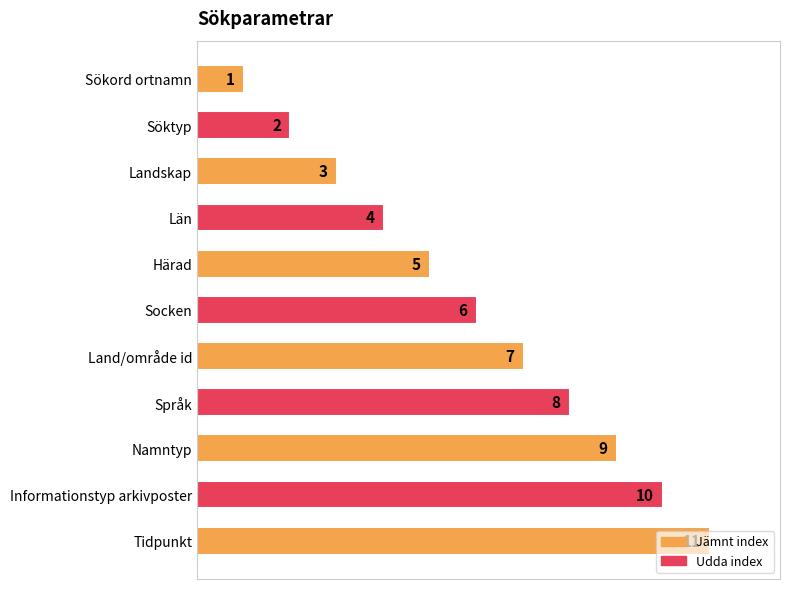

What is the sum of all values?

66